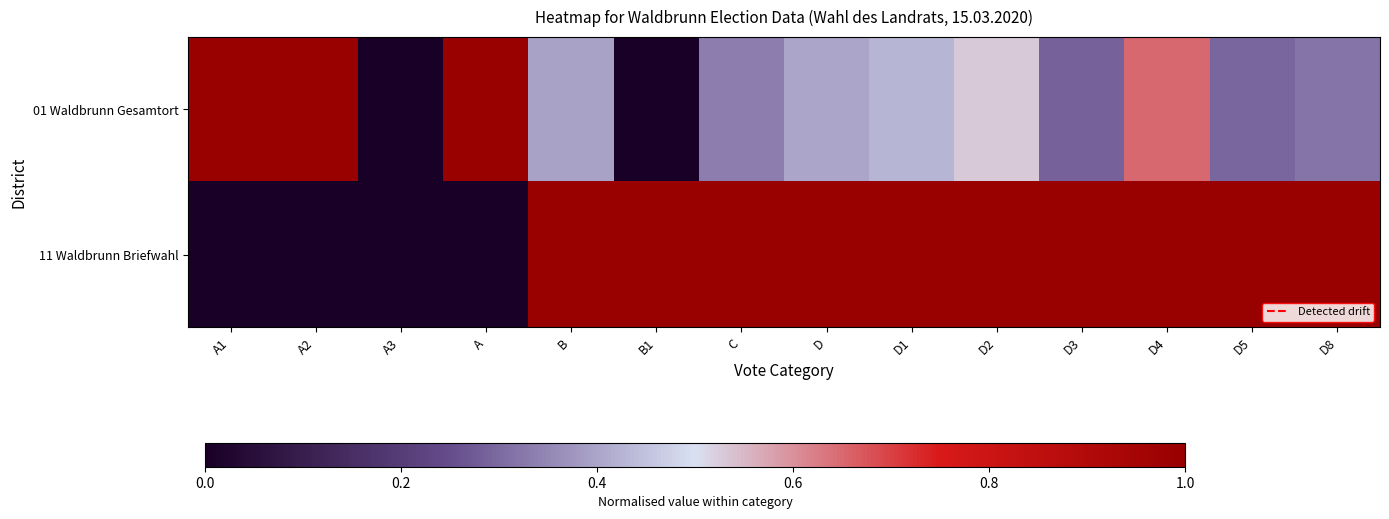

At how many categories does at least one series exceed 0?

13